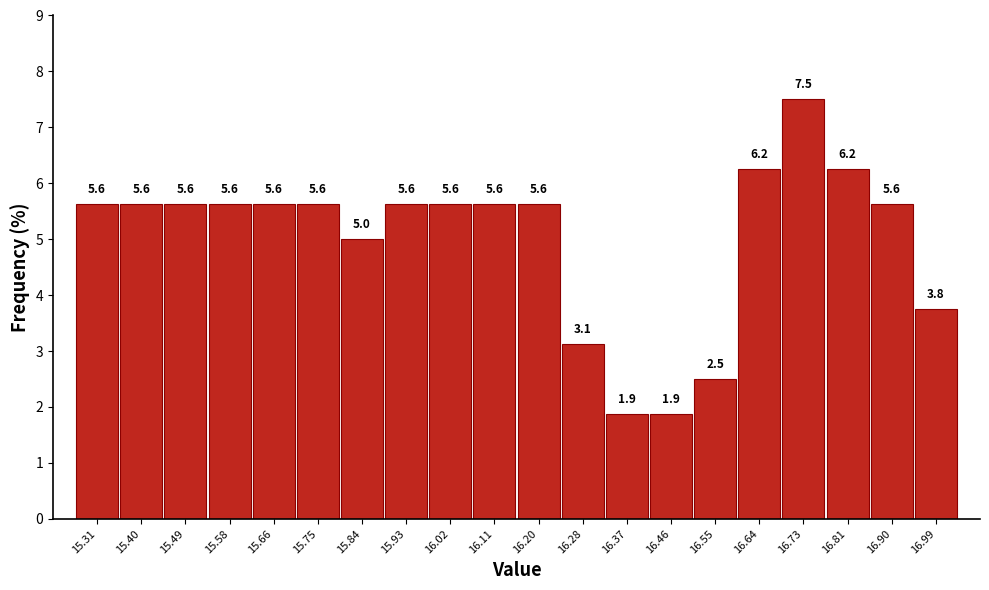

What is the minimum value shown in the chart?

1.9